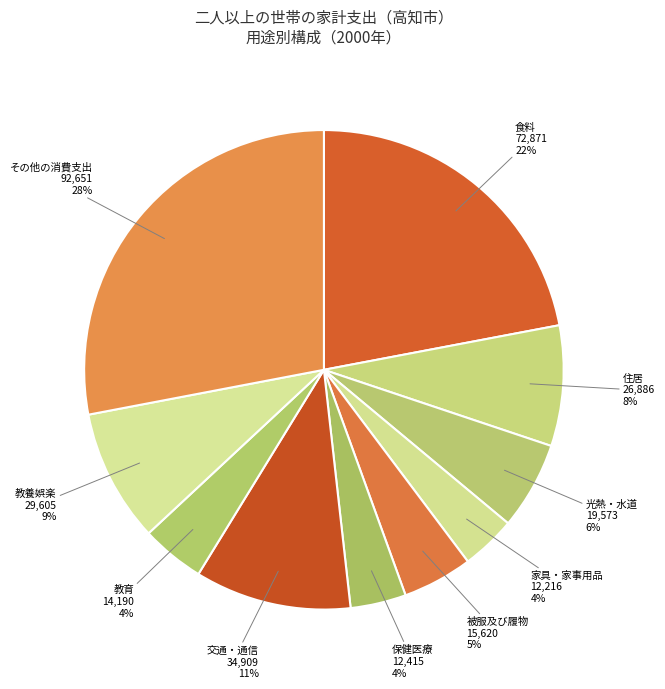

To the nearest percent, what is the average slice percentage?

10%